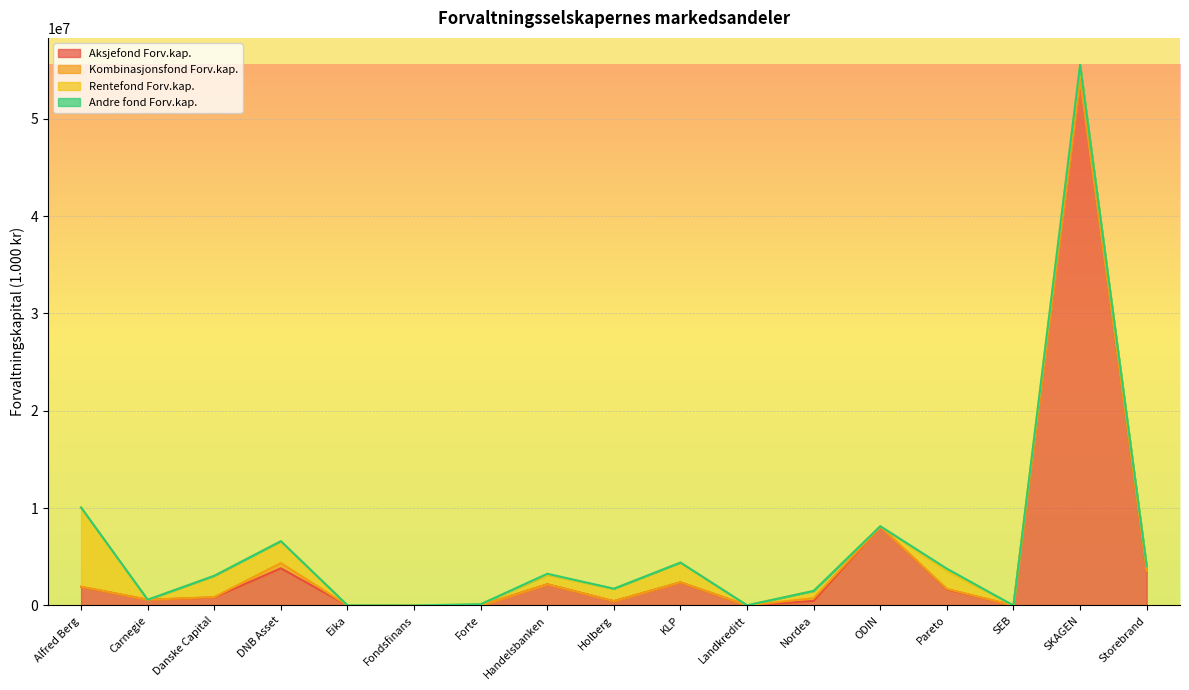

Count the number of data series in this chart.

4